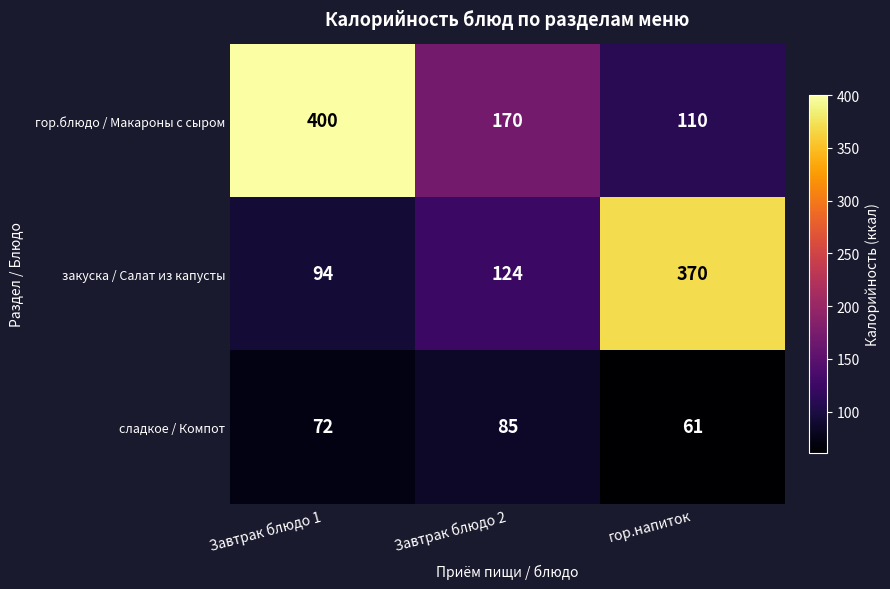

Reading left to right, extract all data points from this chart.

гор.блюдо / Макароны с сыром: 400	170	110
закуска / Салат из капусты: 94	124	370
сладкое / Компот: 72	85	61